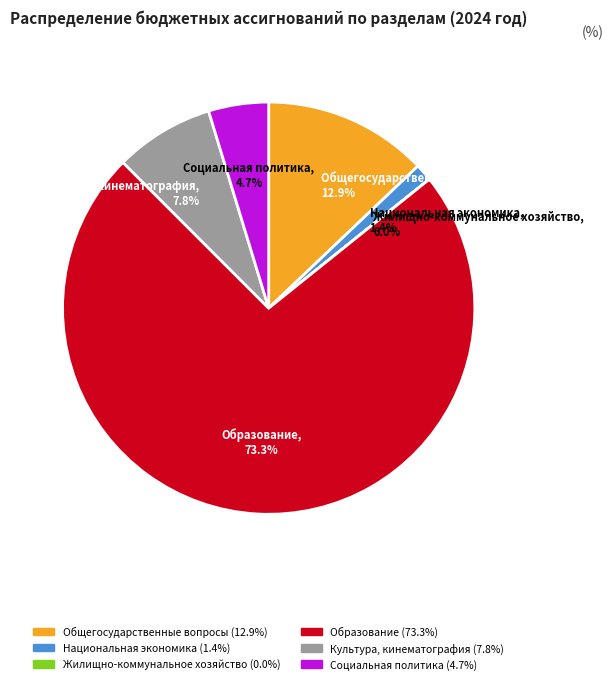

Between Национальная экономика and Общегосударственные вопросы, which is larger?

Общегосударственные вопросы